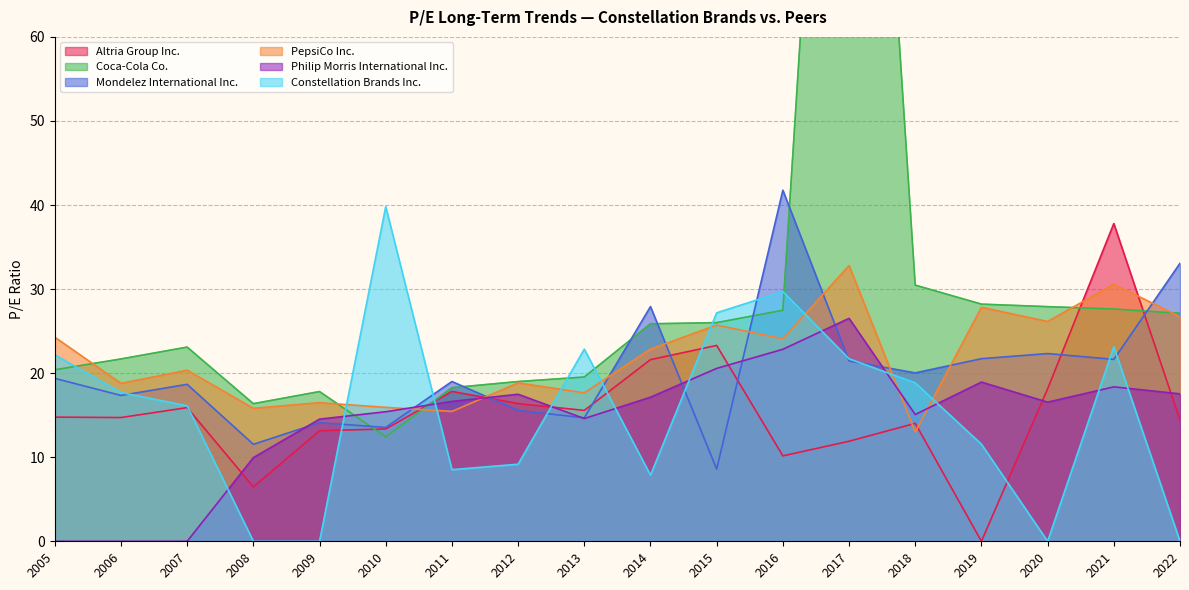

Which category has the highest value in the PepsiCo Inc. series?

2017